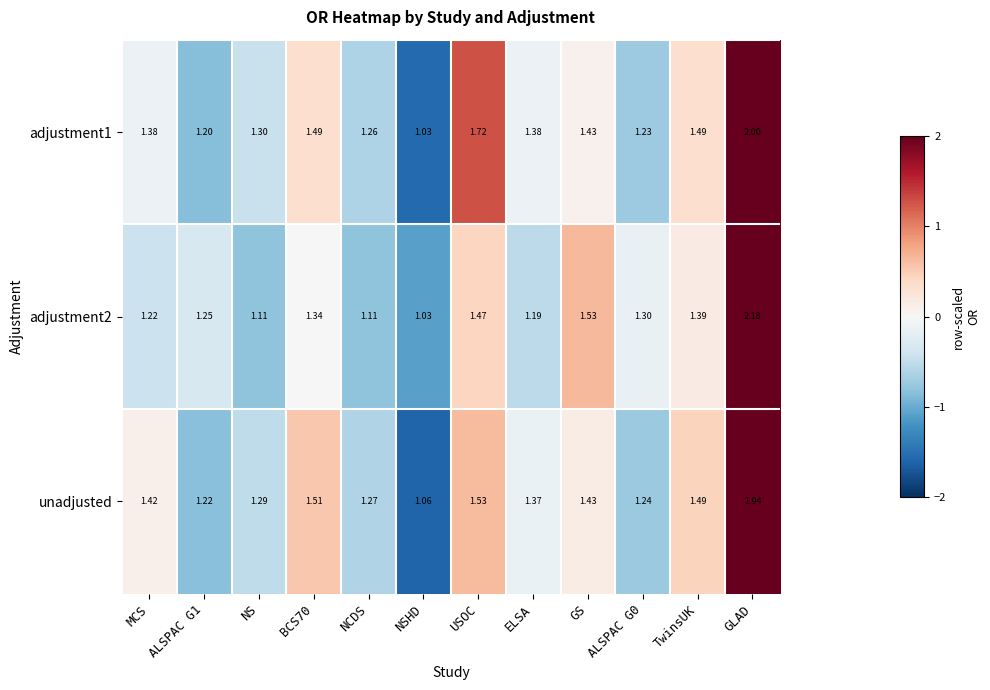

Where is unadjusted nearest to the value 1?

NSHD